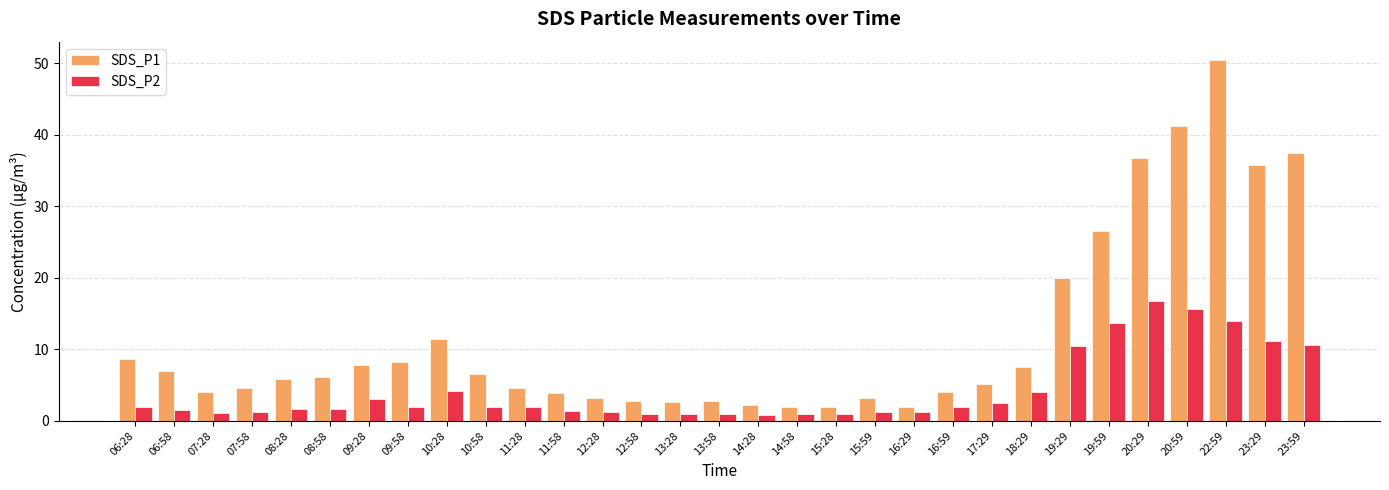

How many data points does each series have?

31